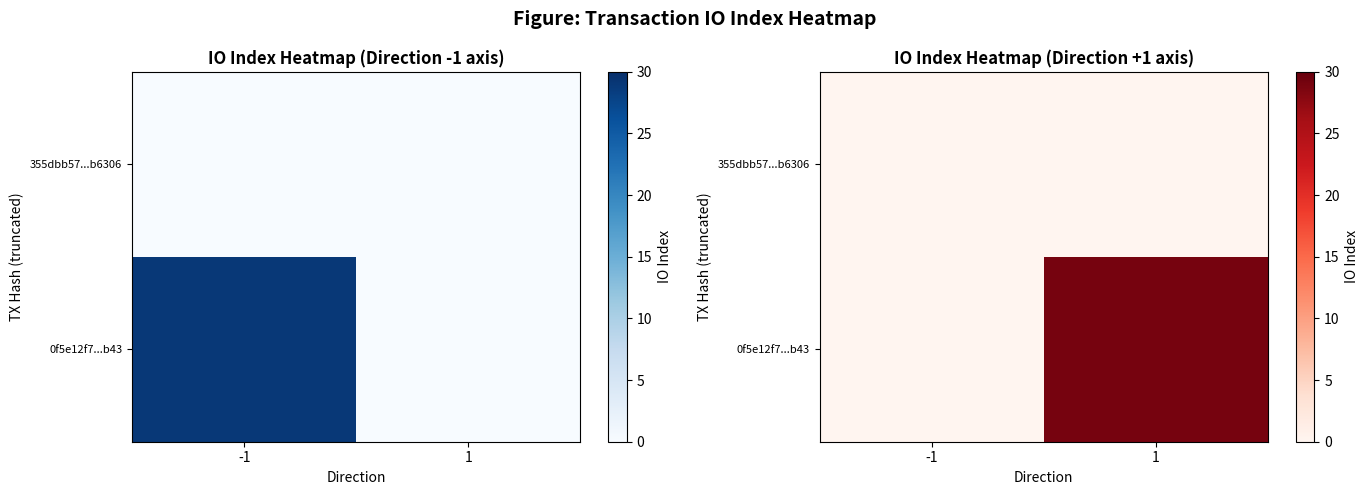

Where is 0f5e12f7...b43 nearest to the value 14?

-1